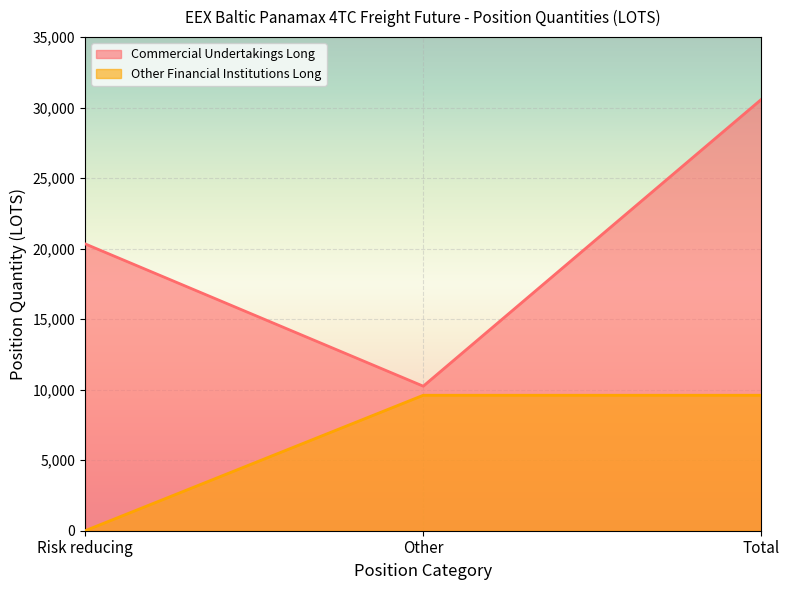

Rank the series at Other from lowest to highest value.

Other Financial Institutions Long, Commercial Undertakings Long